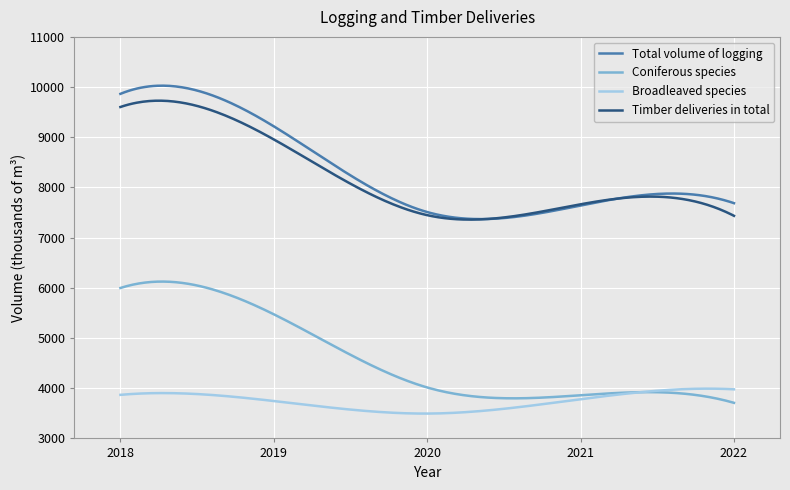

True or false: Timber deliveries in total and Coniferous species cross at least once.

False